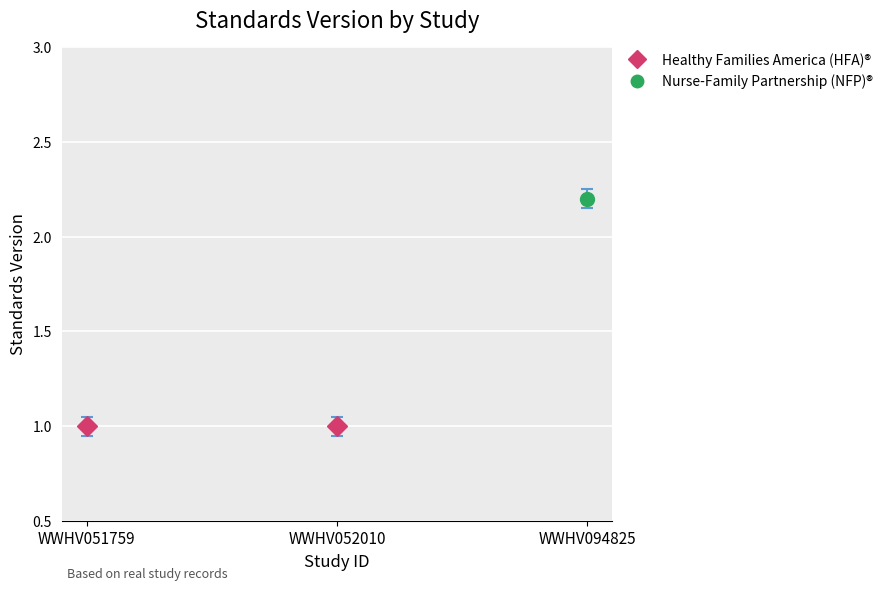

The chart shows a value of 1.0 at WWHV052010. True or false?

True